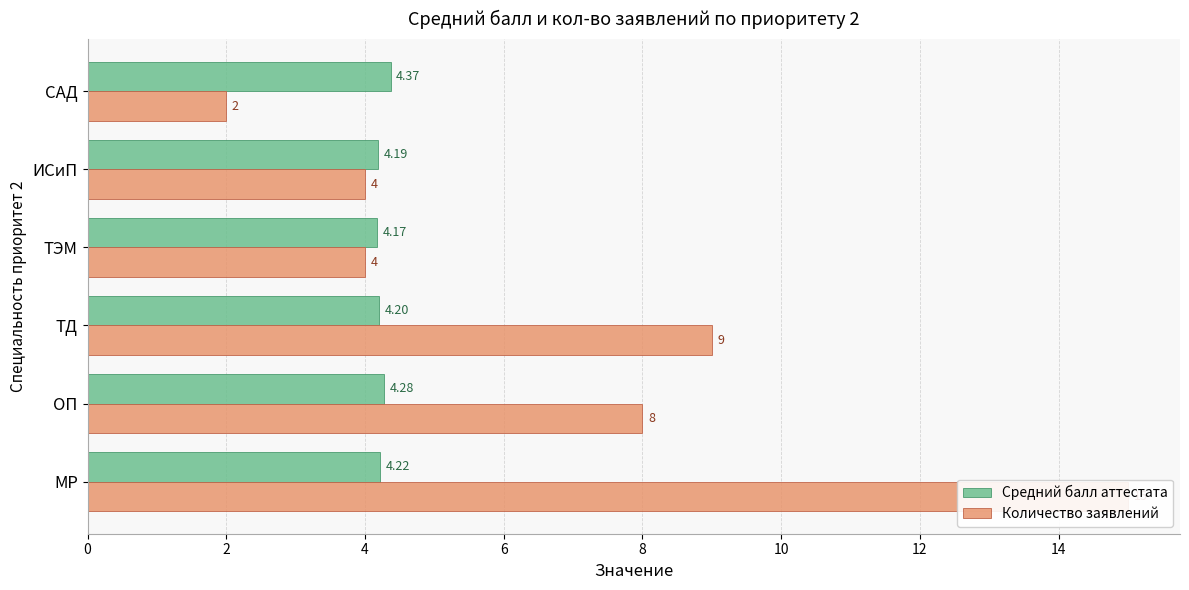

Is it true that Средний балл аттестата equals 4.2 at ТД?

True